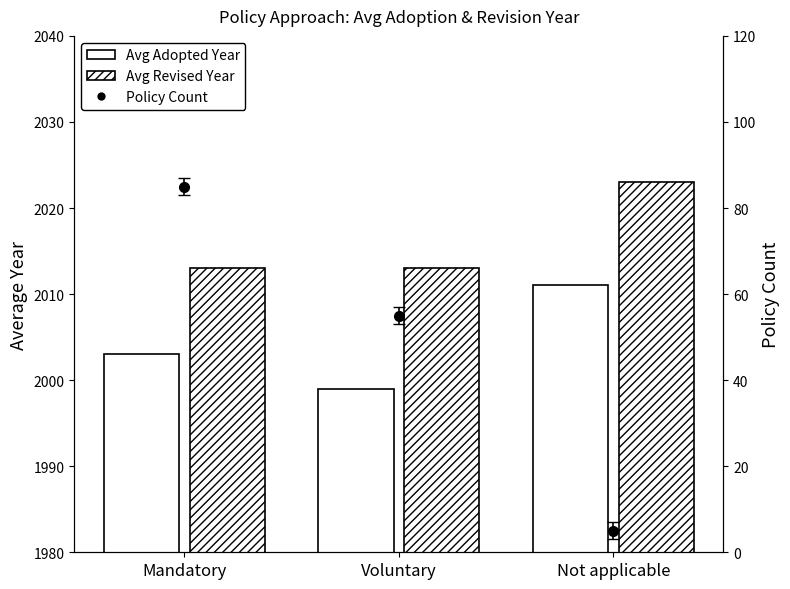

Rank the series at Voluntary from highest to lowest value.

Avg Revised Year, Avg Adopted Year, Policy Count